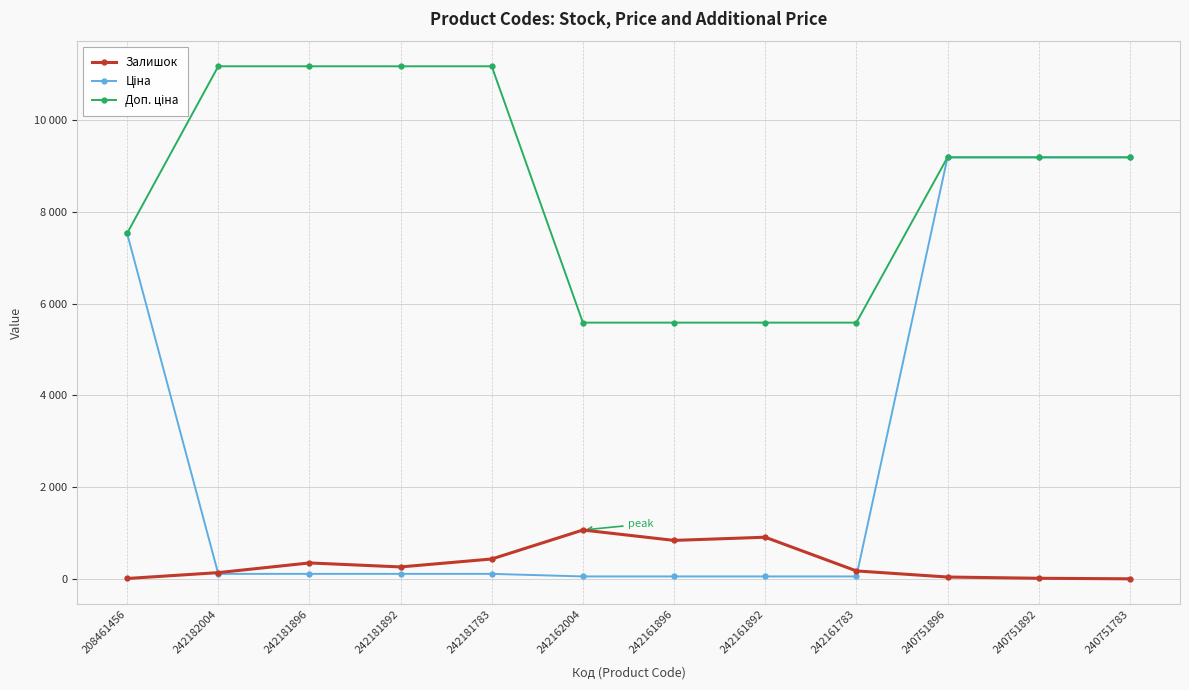

Rank the series by their average value, from lowest to highest.

Залишок, Ціна, Доп. ціна